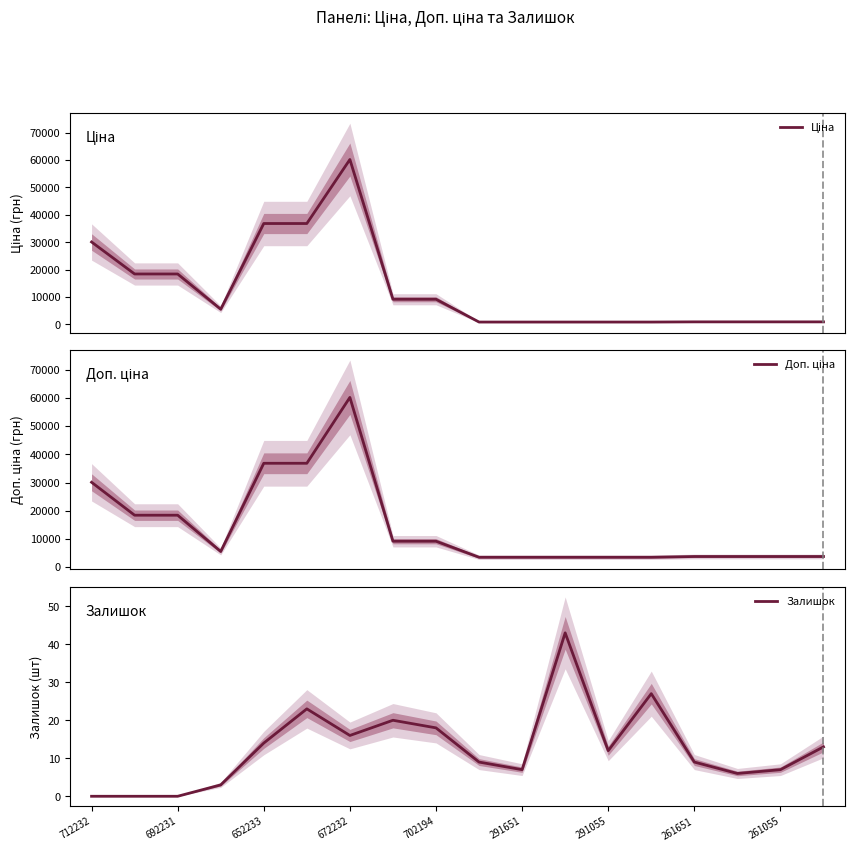

True or false: Ціна and Доп. ціна cross at least once.

False